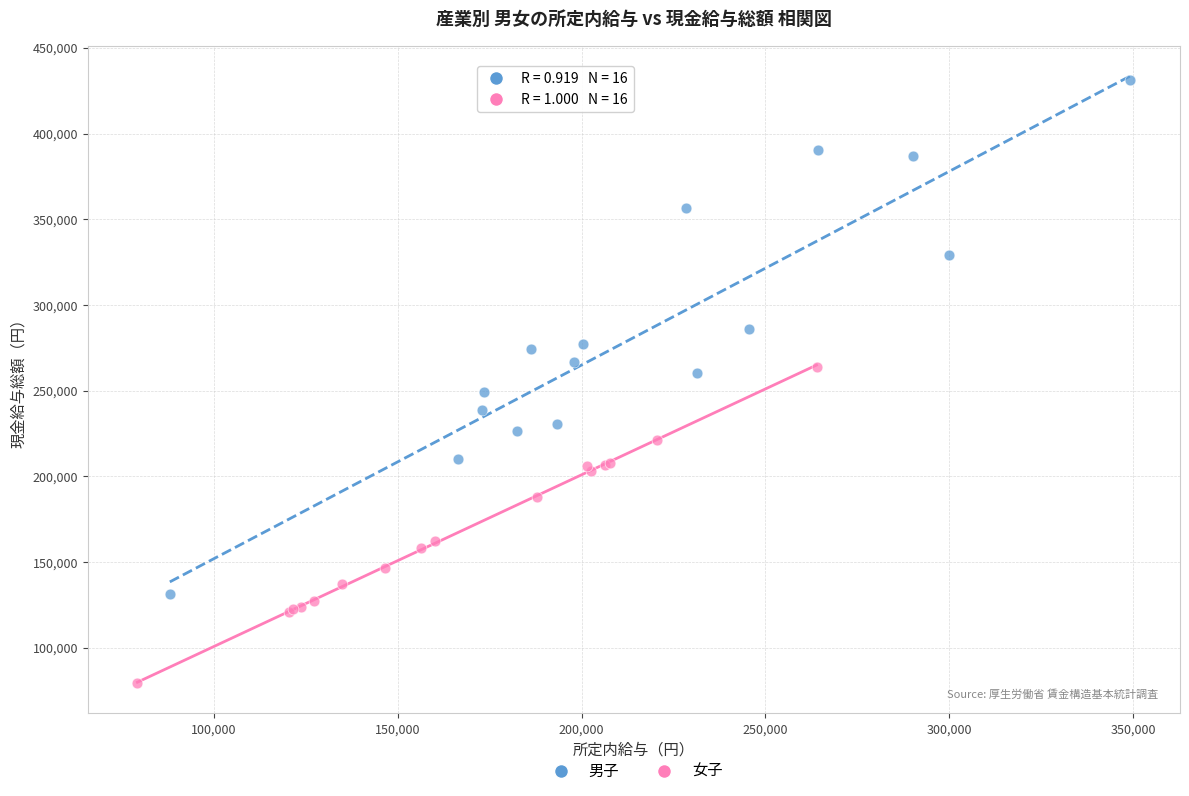

Which series reaches the maximum Y coordinate?

男子